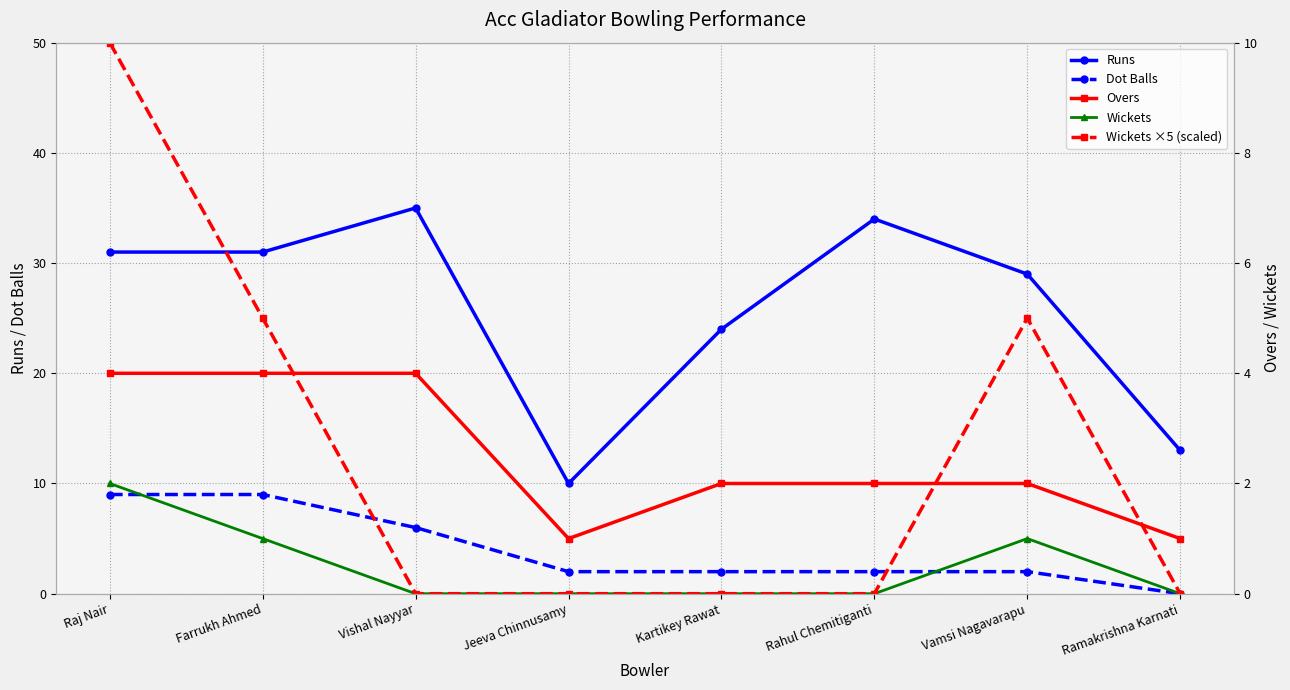

What is the difference between the maximum and minimum values in the Wickets ×5 (scaled) series?

10